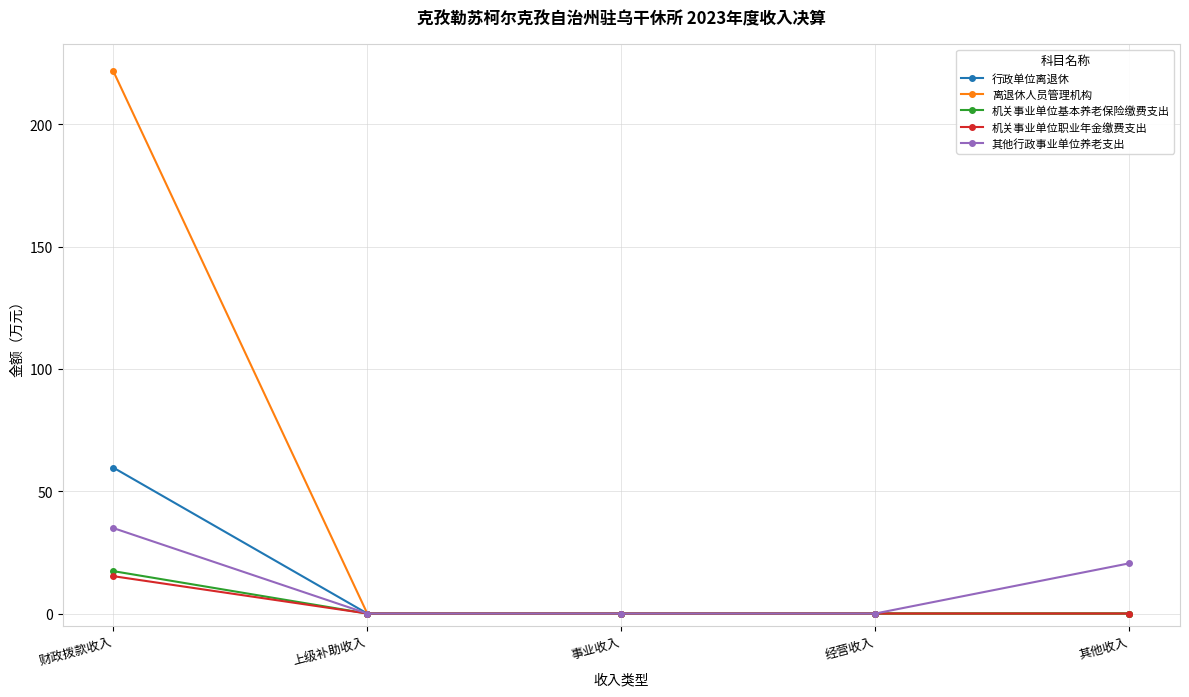

How many data points does each series have?

5